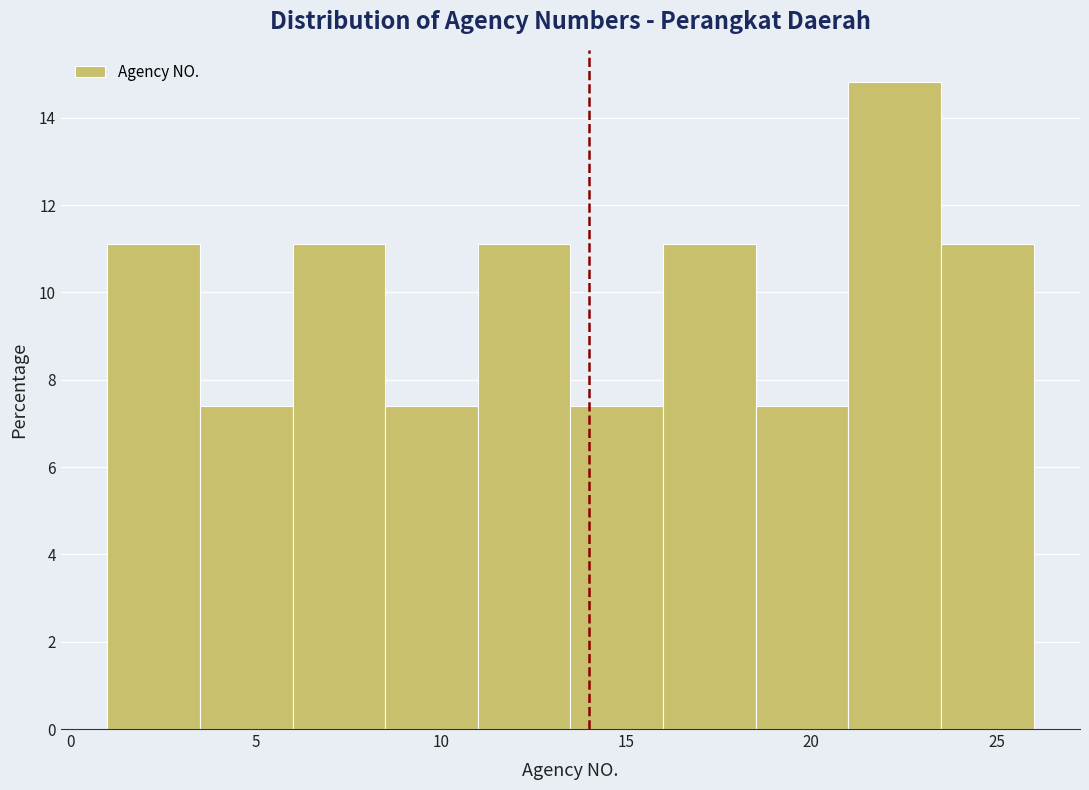

Which range on the x-axis has the tallest bar?

21.0 to 23.5